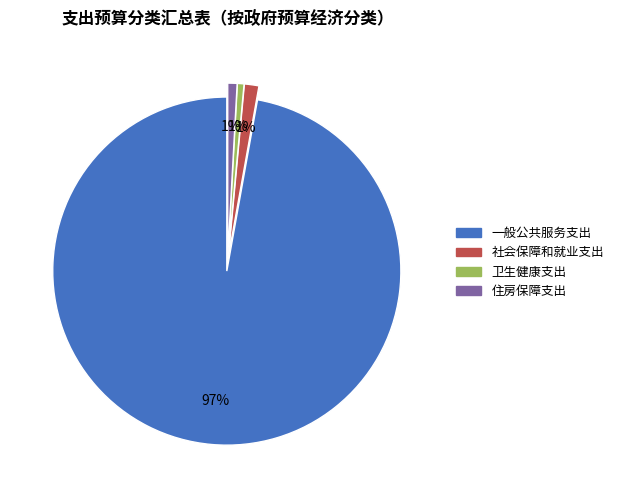

Which category has the biggest portion of the pie?

一般公共服务支出